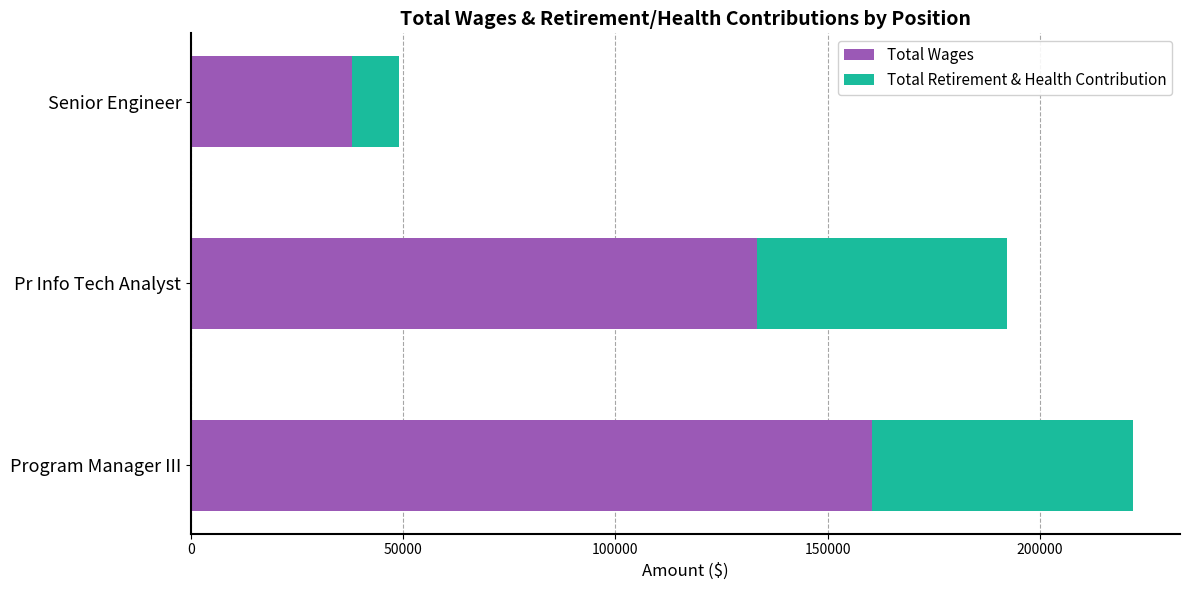

What value does the Total Wages series have at Program Manager III, to the nearest 50?

160350